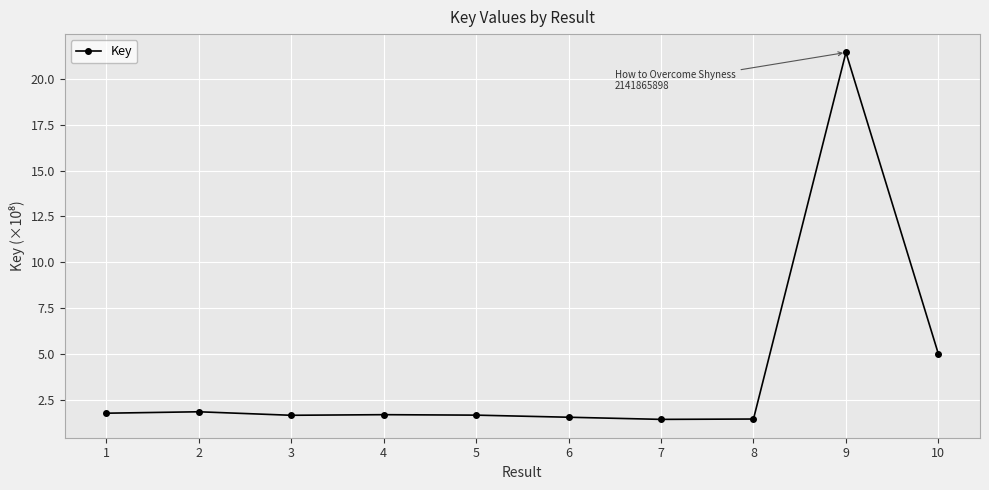

Is it true that the value at 7 is 52685903?

False